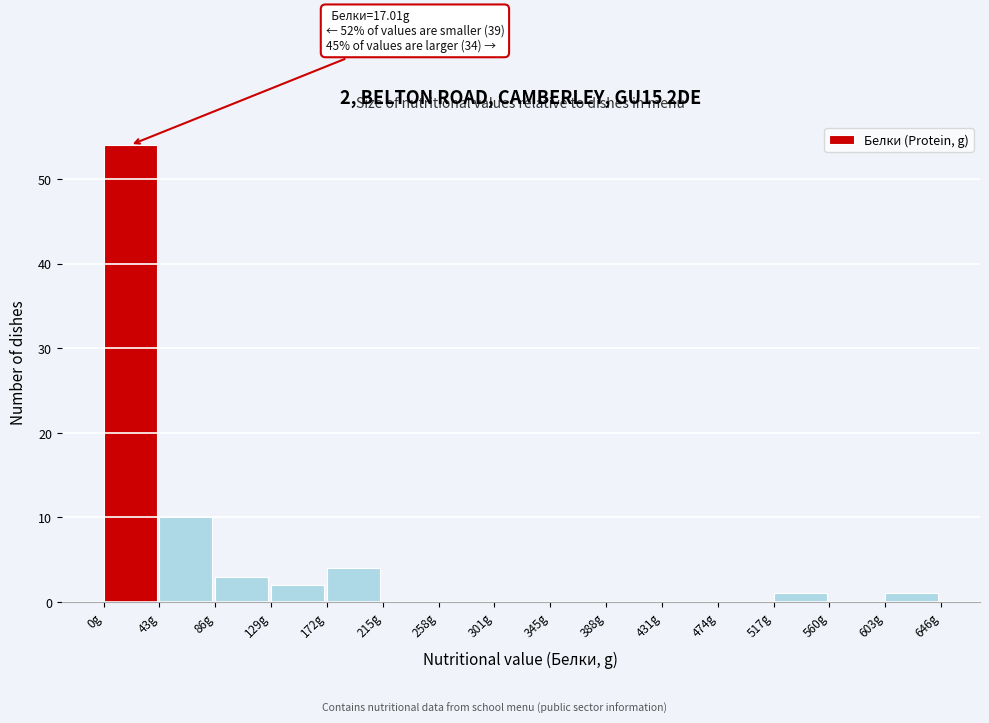

Over which range of the x-axis is the bar tallest?

0 to 45